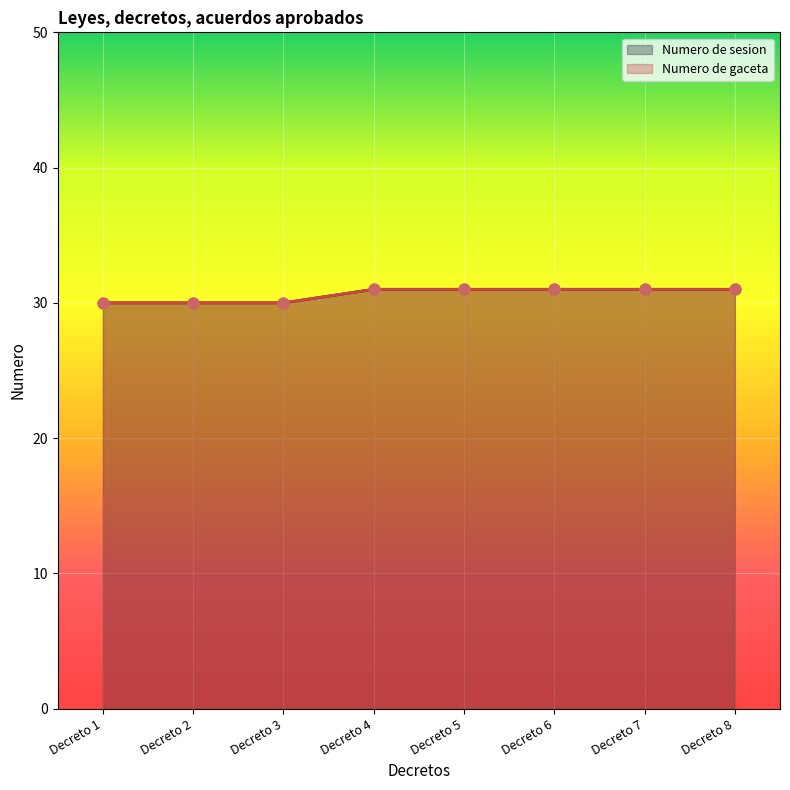

What are all the series names shown in the legend?

Numero de sesion, Numero de gaceta